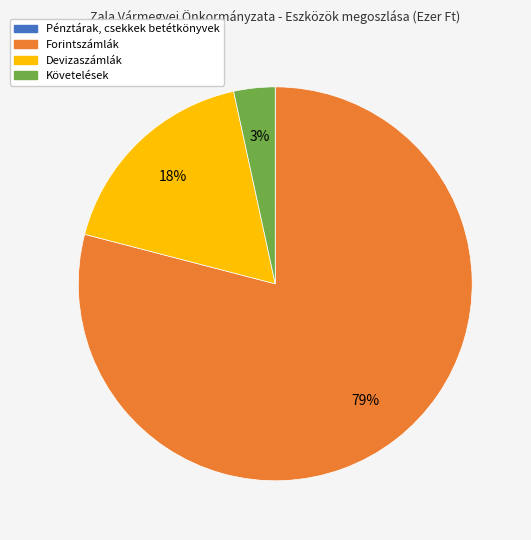

What percentage is the Devizaszámlák slice, to the nearest percent?

18%